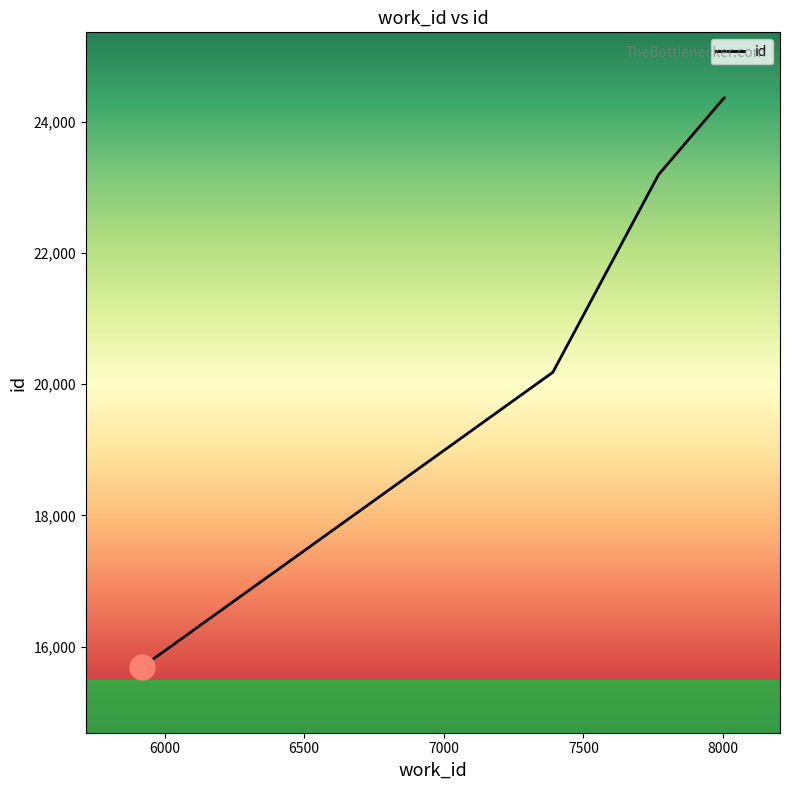

Which category has the lowest value across all series?

5918